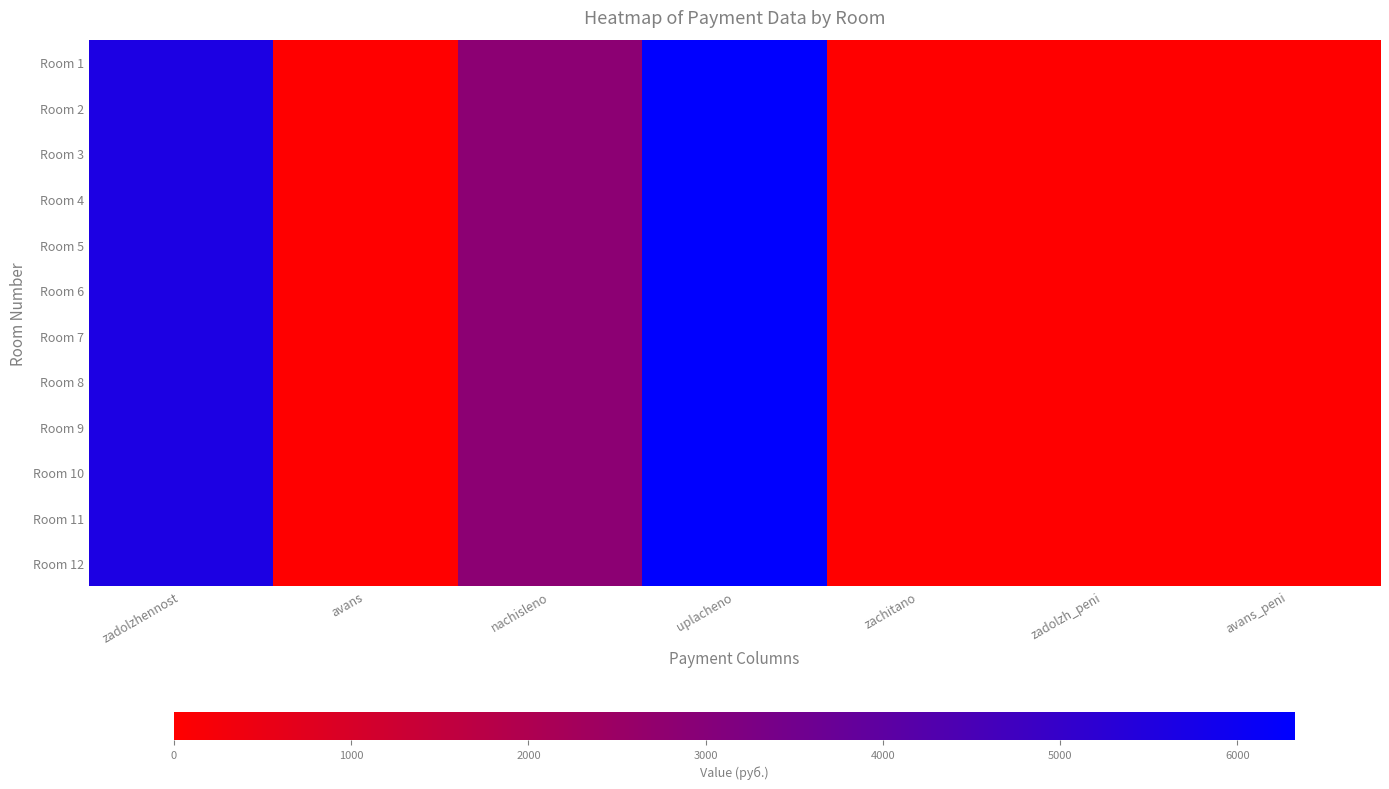

Rank the series by their maximum value, from highest to lowest.

Room 1, Room 2, Room 3, Room 4, Room 5, Room 6, Room 7, Room 8, Room 9, Room 10, Room 11, Room 12